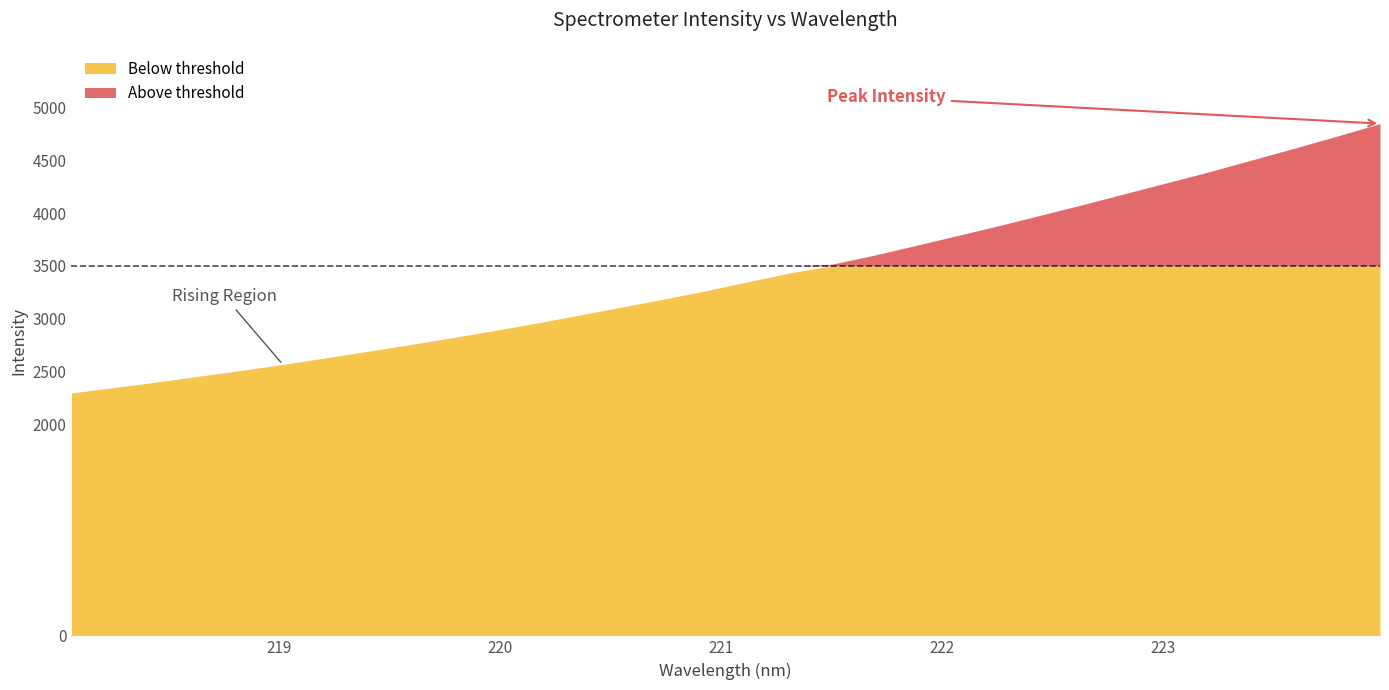

What is the label of the 16th point from the right?

221.1174